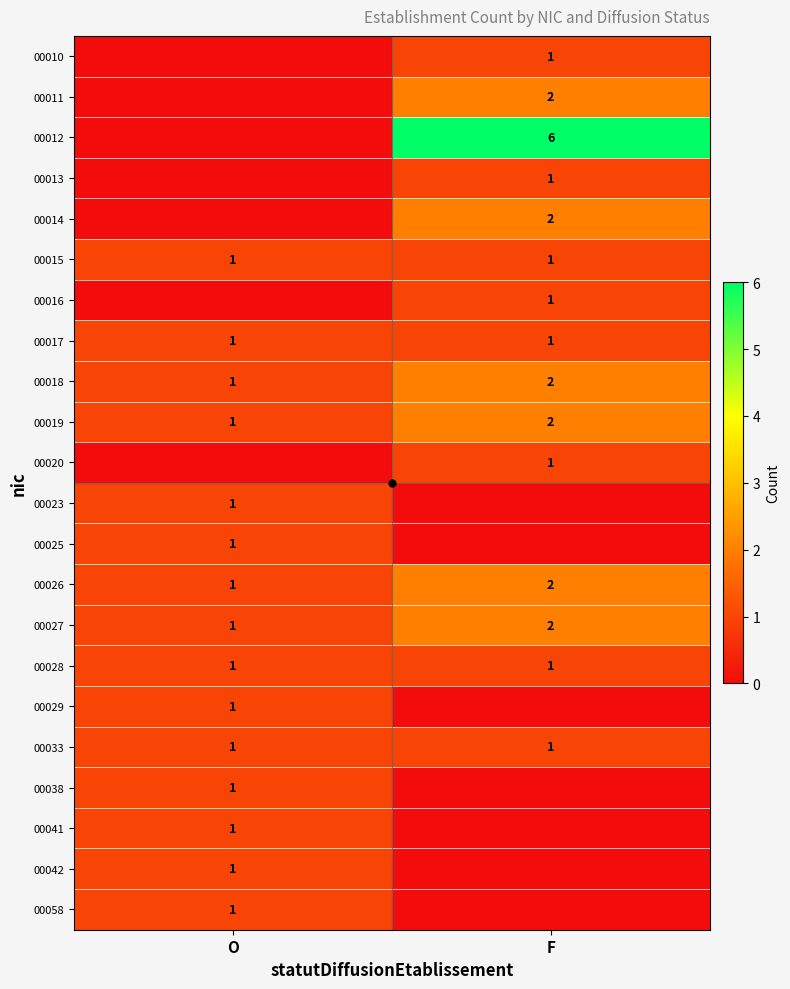

Is it true that 00033 equals 1 at F?

True